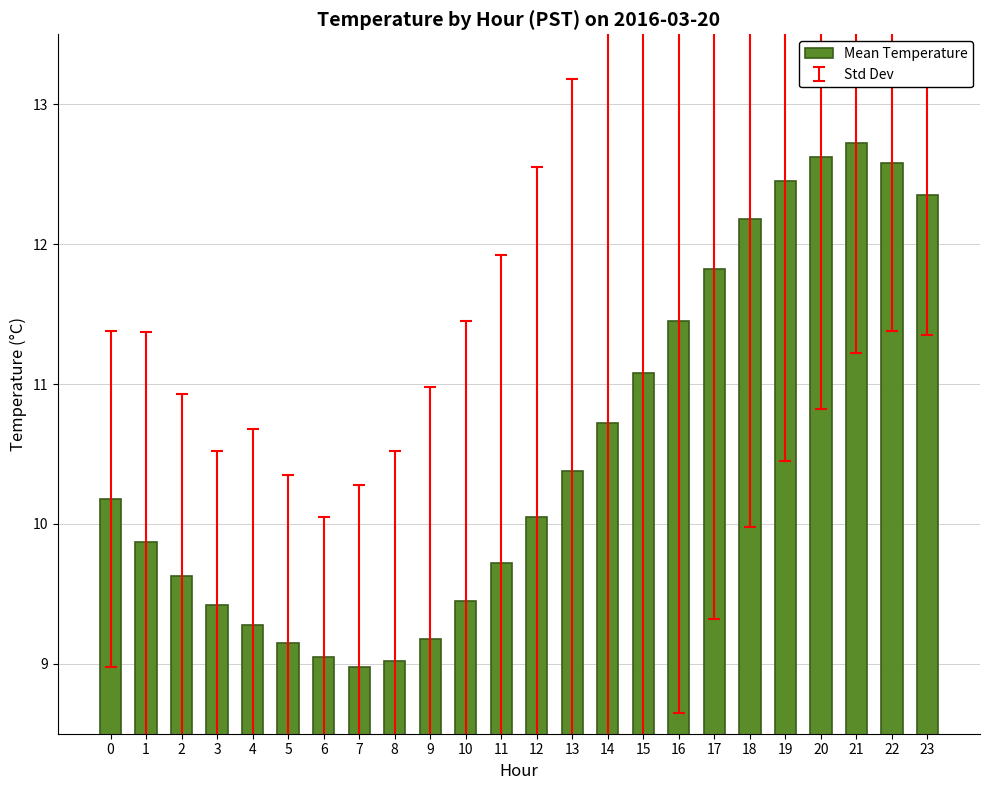

Are the bars grouped side by side (vs. stacked)?

No